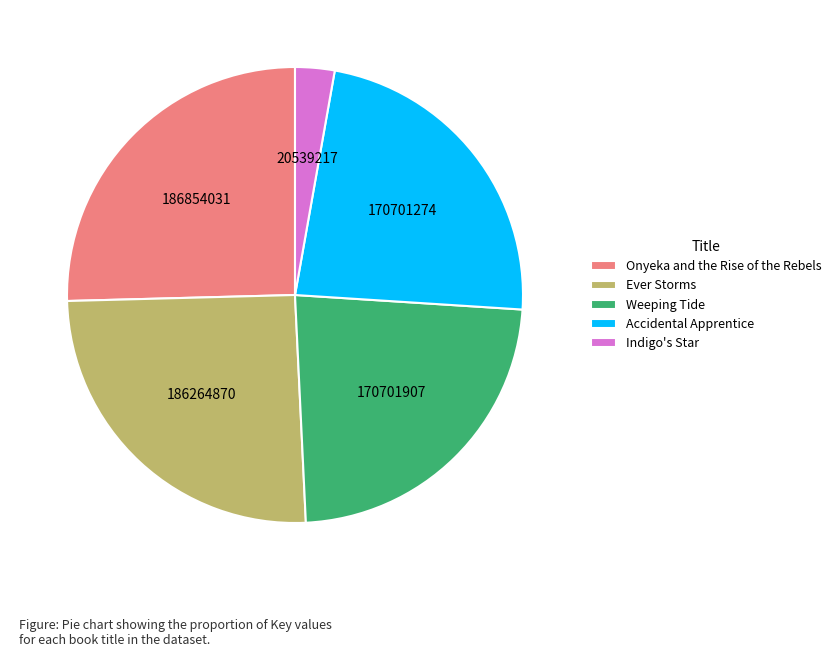

How many slices are in this pie chart?

5